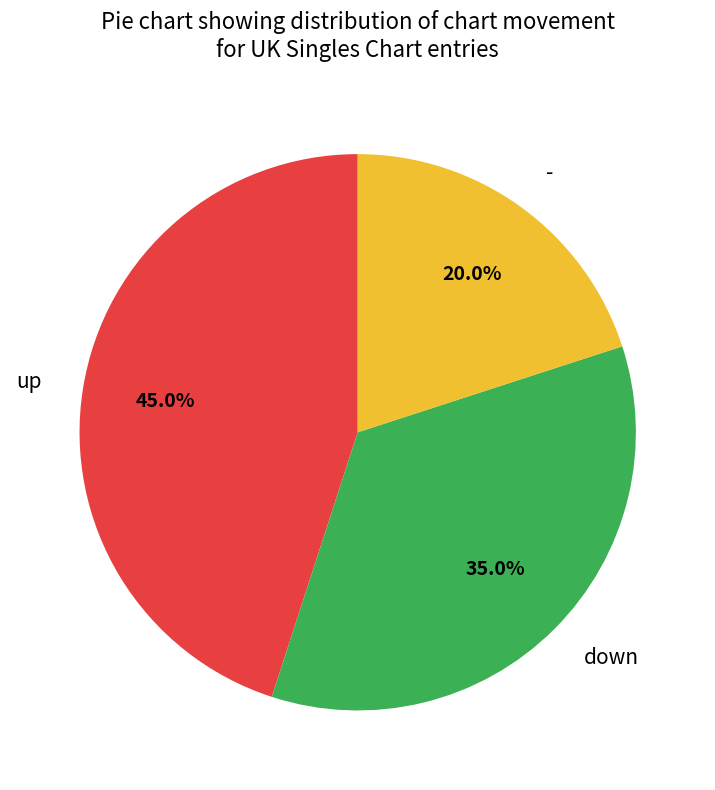

To the nearest percent, what is the difference between the largest and smallest slice percentages?

25%